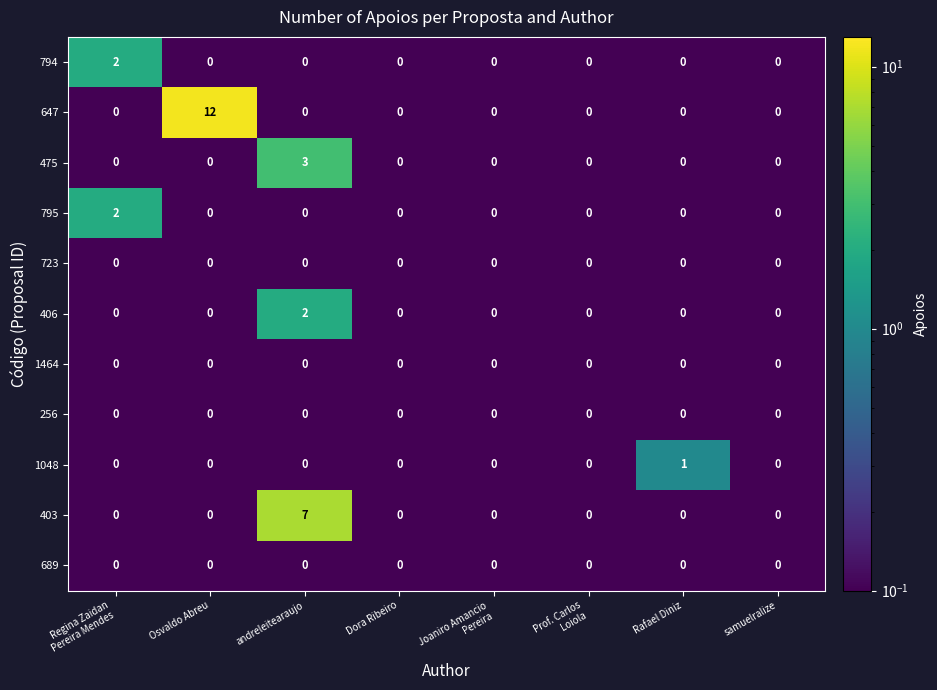

What is the sum of the 475 values at Dora Ribeiro and andreleitearaujo?

3